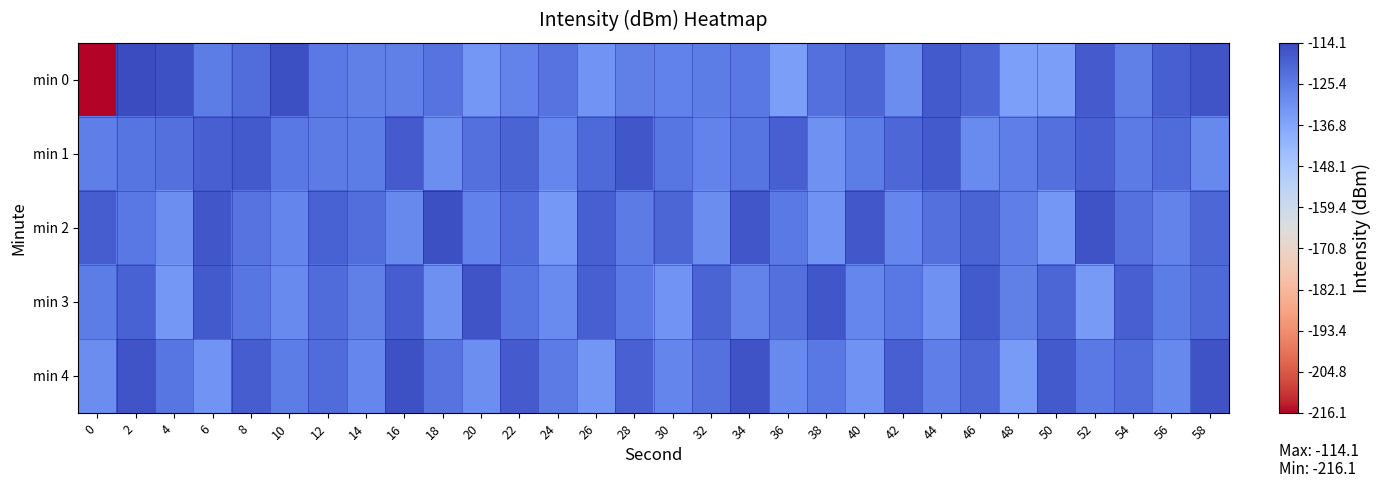

Reading left to right, transcribe all the data shown in this chart.

min 0: 0=-216.1	2=-114.1	4=-115.6	6=-126.1	8=-122.0	10=-115.3	12=-125.2	14=-126.7	16=-126.8	18=-123.5	20=-132.7	22=-127.7	24=-123.4	26=-132.0	28=-126.8	30=-127.1	32=-126.0	34=-124.8	36=-134.6	38=-122.9	40=-120.3	42=-129.9	44=-117.6	46=-120.2	48=-134.9	50=-134.6	52=-117.9	54=-126.8	56=-118.7	58=-116.4
min 1: 0=-126.4	2=-123.7	4=-122.7	6=-118.8	8=-117.6	10=-124.7	12=-125.4	14=-125.7	16=-117.8	18=-130.4	20=-122.5	22=-119.8	24=-128.3	26=-121.1	28=-116.7	30=-124.2	32=-127.6	34=-123.9	36=-118.5	38=-131.2	40=-125.7	42=-120.8	44=-117.3	46=-129.4	48=-126.1	50=-122.7	52=-118.9	54=-125.3	56=-121.6	58=-128.8
min 2: 0=-118.2	2=-124.5	4=-130.1	6=-116.8	8=-123.4	10=-127.9	12=-119.6	14=-122.1	16=-128.7	18=-115.3	20=-126.9	22=-121.8	24=-133.2	26=-118.7	28=-125.6	30=-120.3	32=-129.8	34=-116.5	36=-124.9	38=-131.4	40=-117.2	42=-128.1	44=-122.5	46=-119.7	48=-126.3	50=-132.8	52=-115.9	54=-123.2	56=-127.5	58=-120.6
min 3: 0=-125.8	2=-119.3	4=-132.5	6=-117.6	8=-124.2	10=-128.9	12=-121.4	14=-126.7	16=-118.1	18=-130.6	20=-116.2	22=-123.8	24=-129.3	26=-118.5	28=-125.1	30=-131.7	32=-119.9	34=-127.4	36=-122.6	38=-116.8	40=-128.2	42=-124.7	44=-130.9	46=-117.3	48=-126.5	50=-120.1	52=-133.4	54=-118.8	56=-125.9	58=-121.2
min 4: 0=-129.7	2=-116.4	4=-124.1	6=-131.8	8=-118.3	10=-126.0	12=-121.5	14=-128.4	16=-115.6	18=-123.3	20=-130.2	22=-117.7	24=-125.4	26=-132.1	28=-119.2	30=-127.8	32=-122.9	34=-116.1	36=-129.0	38=-124.6	40=-131.3	42=-118.6	44=-126.2	46=-120.7	48=-133.9	50=-117.4	52=-125.0	54=-121.8	56=-128.6	58=-115.8